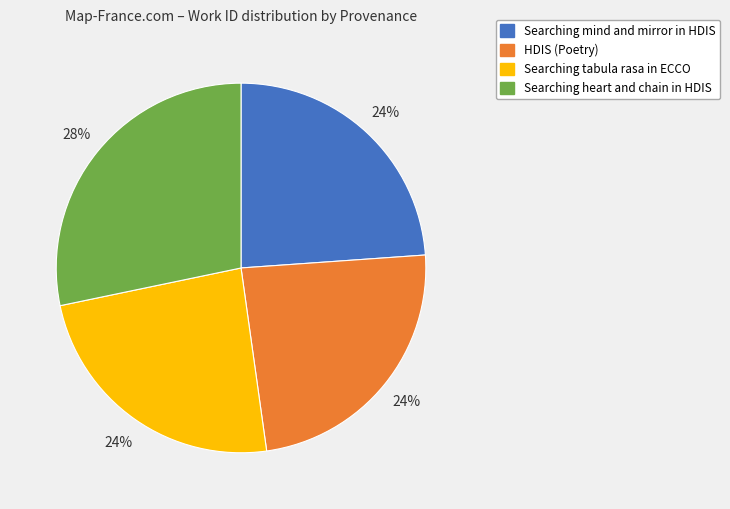

Is there a majority slice in this chart?

No